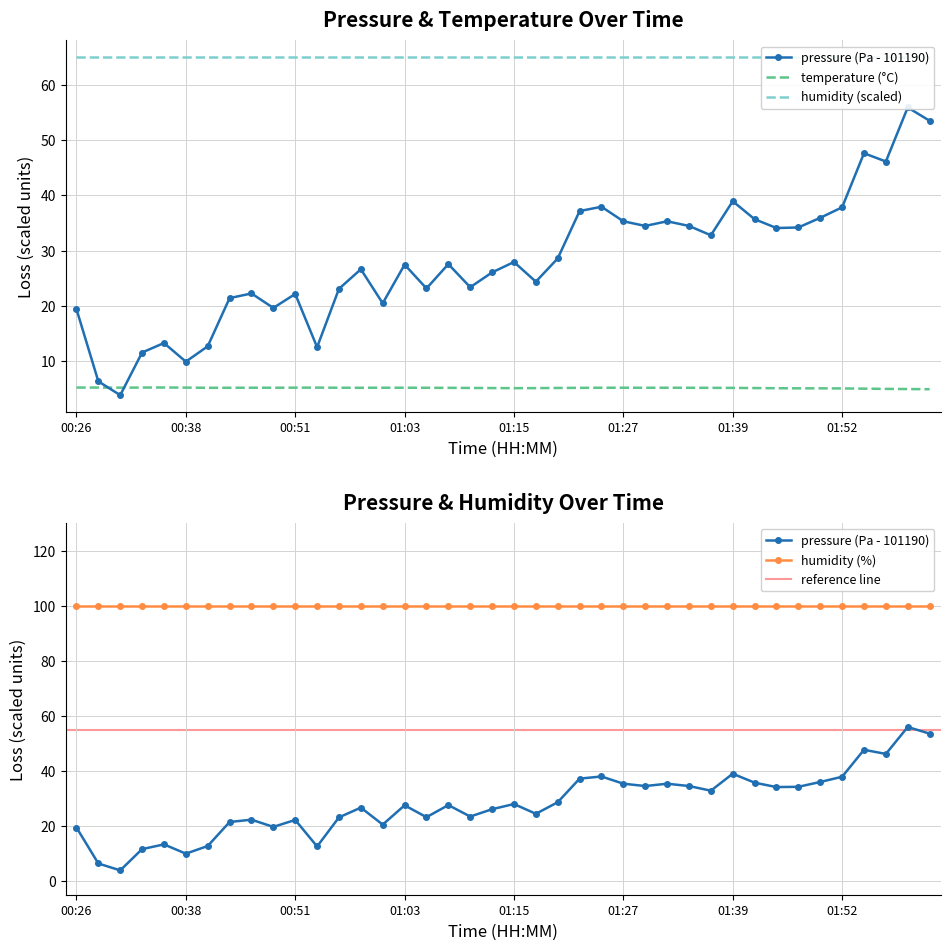

What is the difference between the maximum and minimum values in the pressure series?

52.1